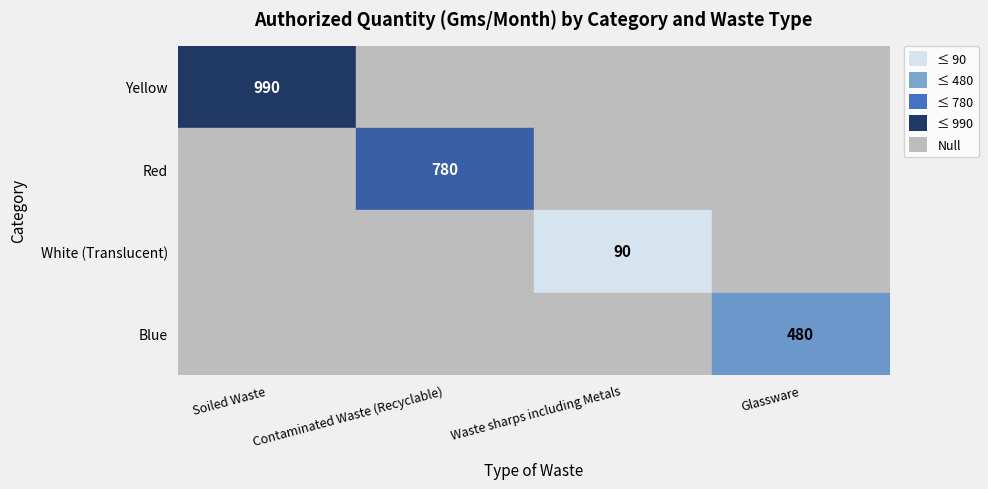

Reading right to left, transcribe all the data shown in this chart.

Yellow: Glassware=0	Waste sharps including Metals=0	Contaminated Waste (Recyclable)=0	Soiled Waste=990
Red: Glassware=0	Waste sharps including Metals=0	Contaminated Waste (Recyclable)=780	Soiled Waste=0
White (Translucent): Glassware=0	Waste sharps including Metals=90	Contaminated Waste (Recyclable)=0	Soiled Waste=0
Blue: Glassware=480	Waste sharps including Metals=0	Contaminated Waste (Recyclable)=0	Soiled Waste=0